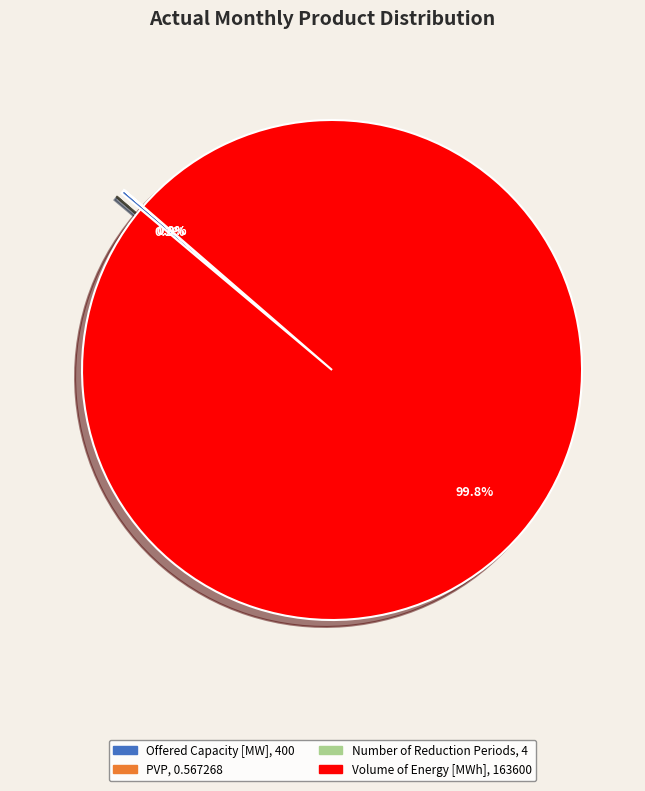

Is there any slice that represents more than half of the pie?

Yes